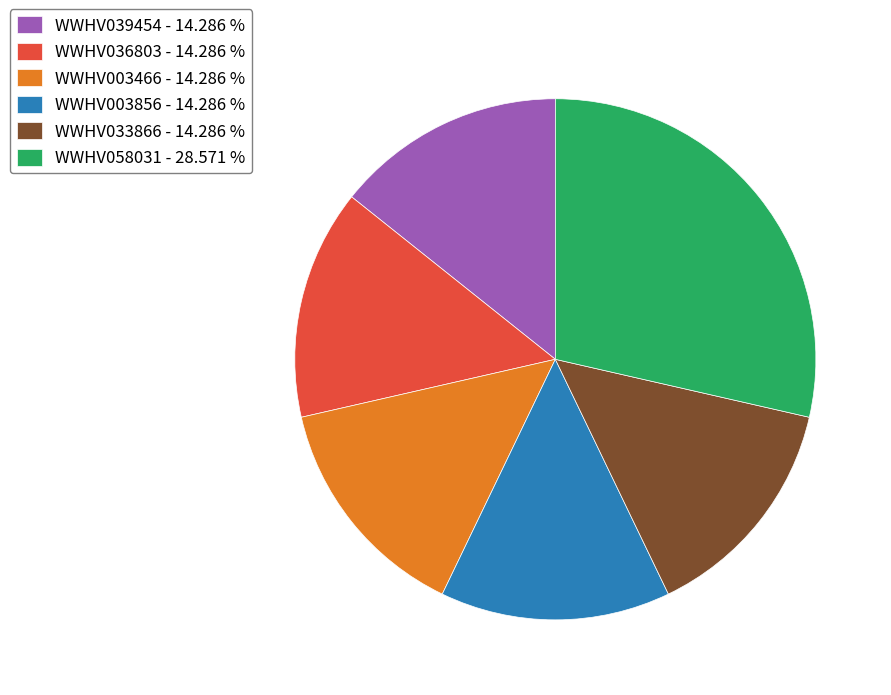

Is the sum of WWHV003466 - 14.286 % and WWHV039454 - 14.286 % greater than half?

No